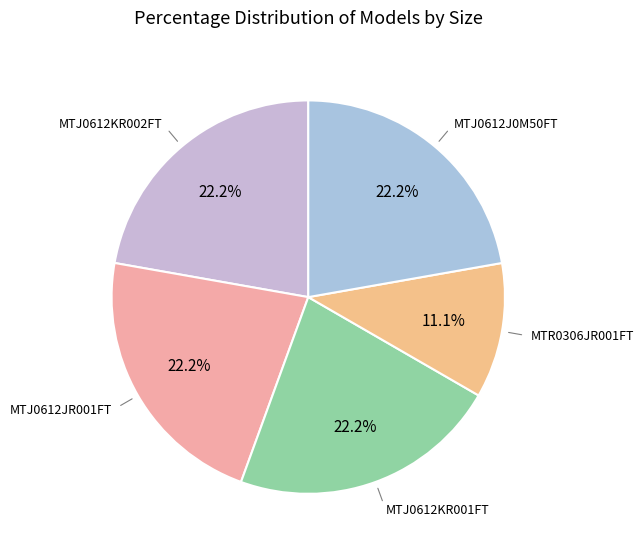

How many segments does this pie chart have?

5